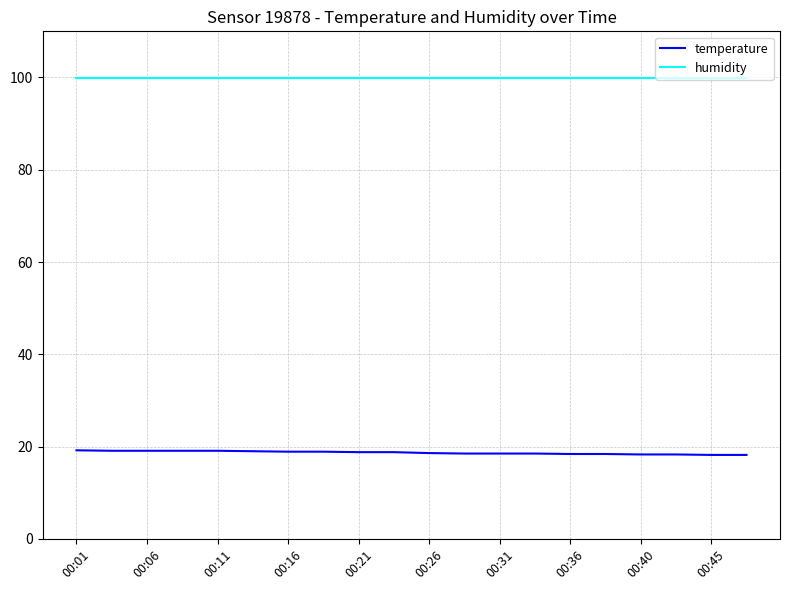

True or false: humidity and temperature cross at least once.

False